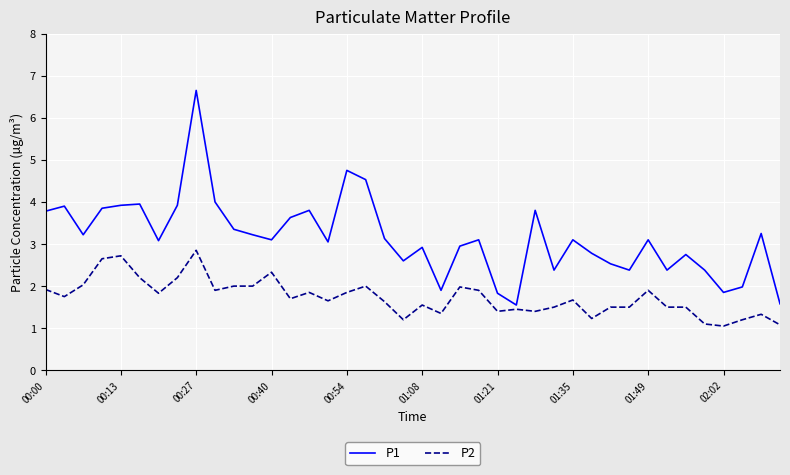

What is the difference between the maximum and minimum values in the P2 series?

1.8